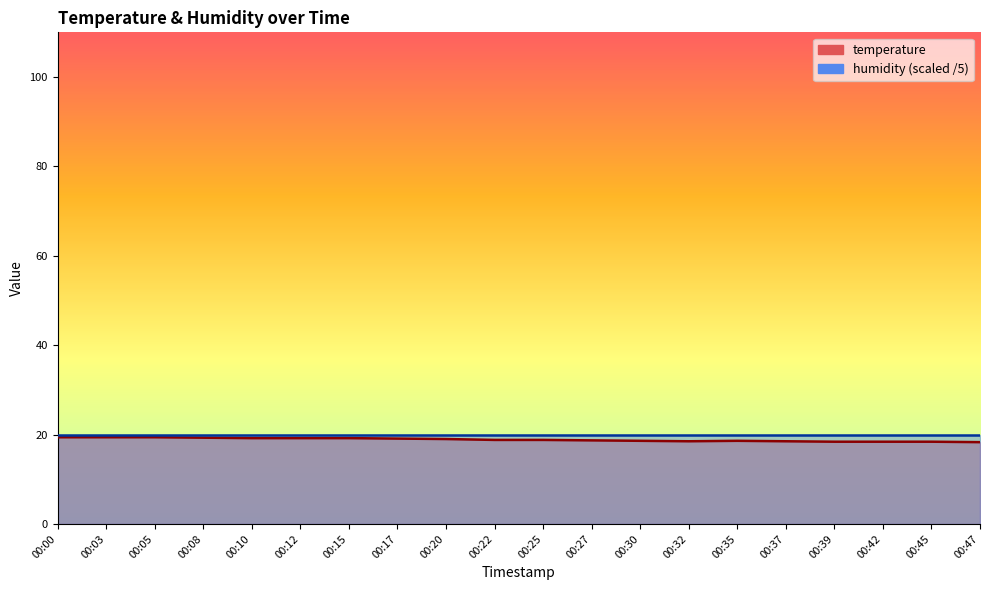

Reading right to left, extract all data points from this chart.

00:47=18.3	00:45=18.4	00:42=18.4	00:39=18.4	00:37=18.5	00:35=18.6	00:32=18.5	00:30=18.6	00:27=18.7	00:25=18.8	00:22=18.8	00:20=19.0	00:17=19.1	00:15=19.2	00:12=19.2	00:10=19.2	00:08=19.3	00:05=19.4	00:03=19.4	00:00=19.4